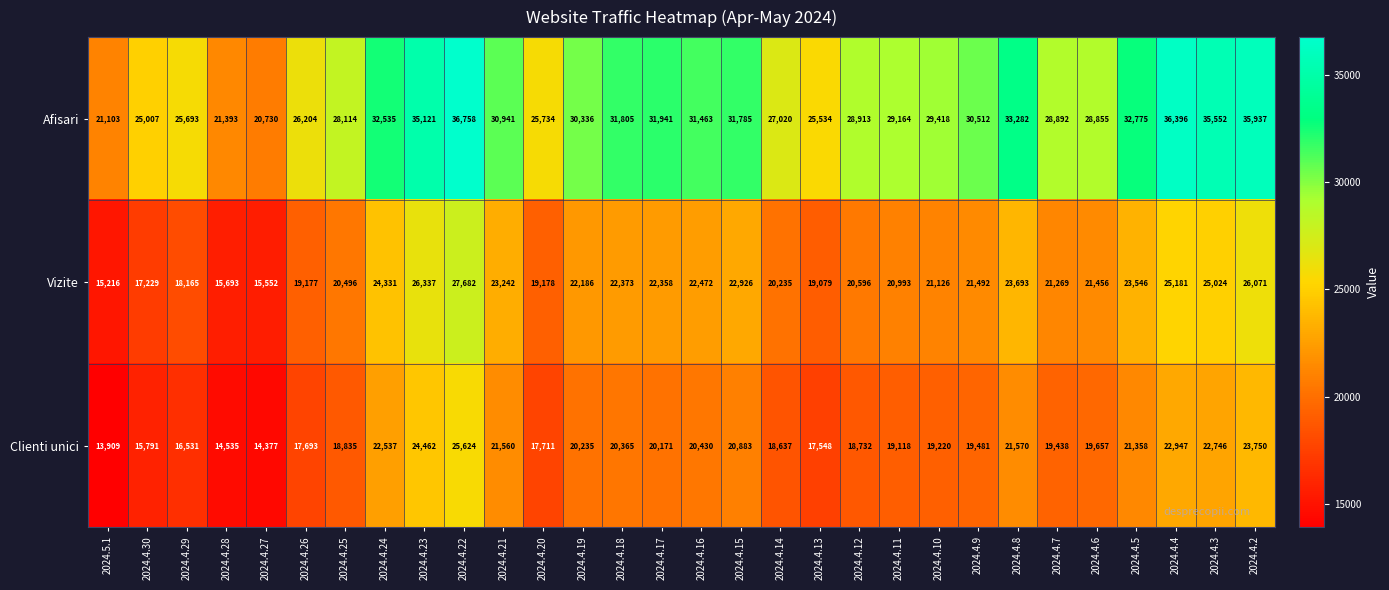

Rank the series at 2024.4.30 from lowest to highest value.

Clienti unici, Vizite, Afisari